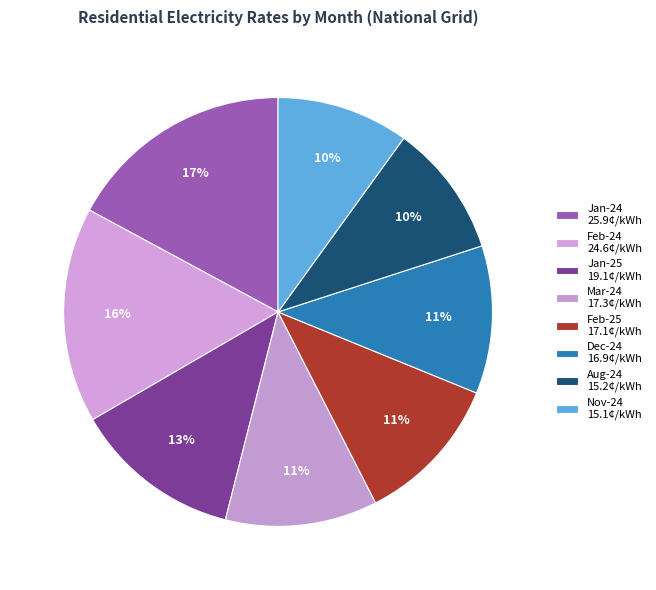

What is the largest slice in the pie chart?

Jan-24